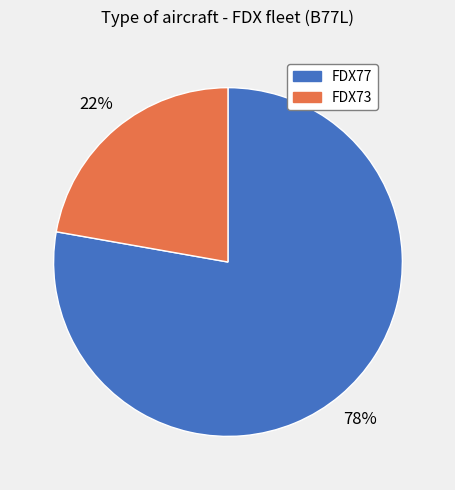

To the nearest percent, what is the average slice percentage?

50%